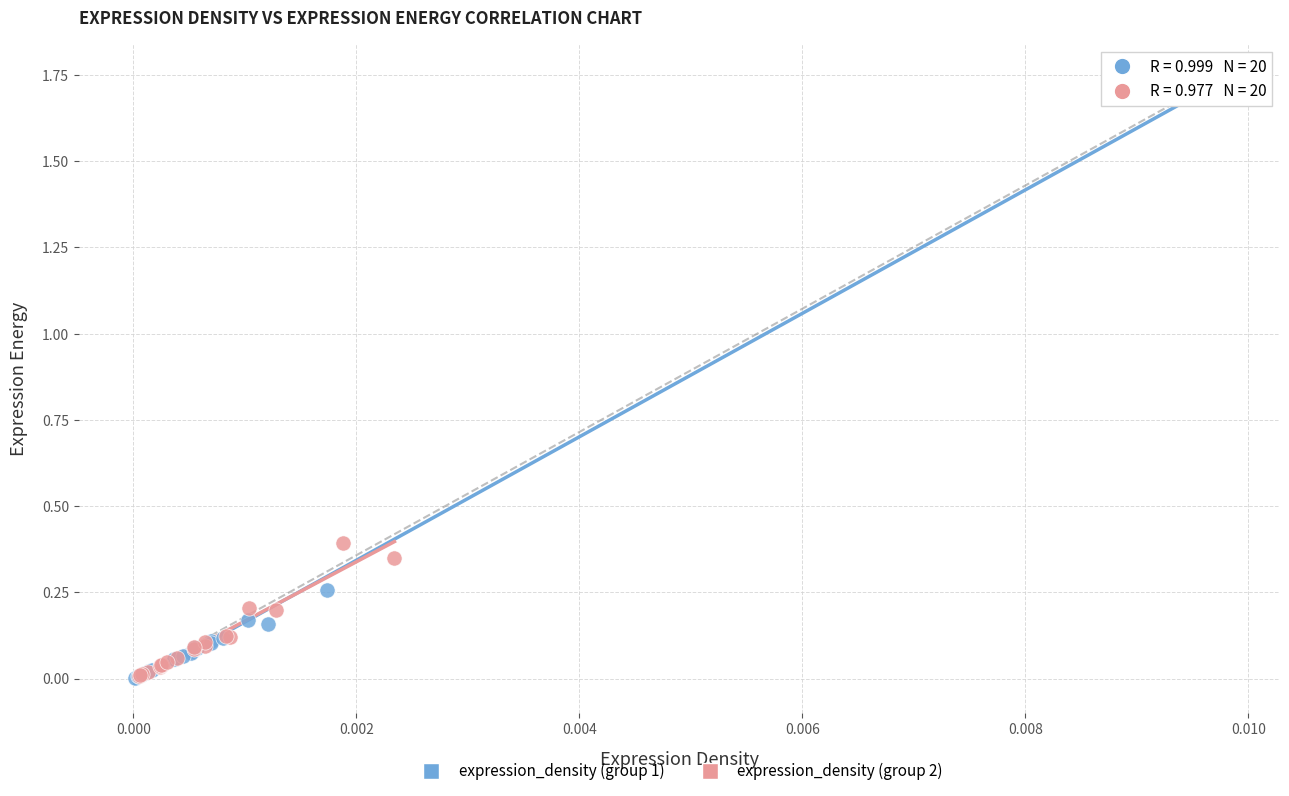

What are all the series names shown in the legend?

expression_density (group 1), expression_density (group 2)